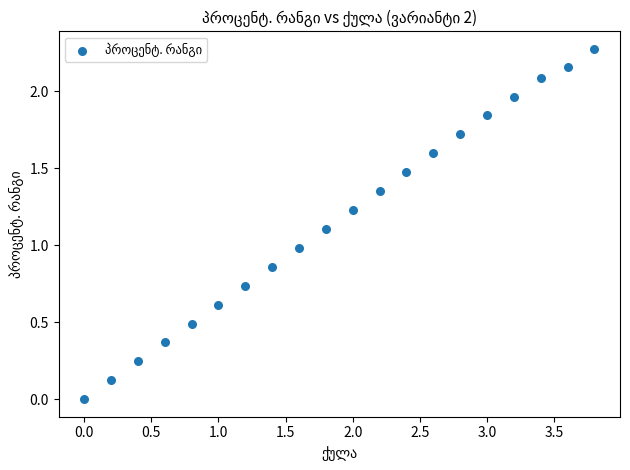

What is the range of Y values (max minus min)?

2.3